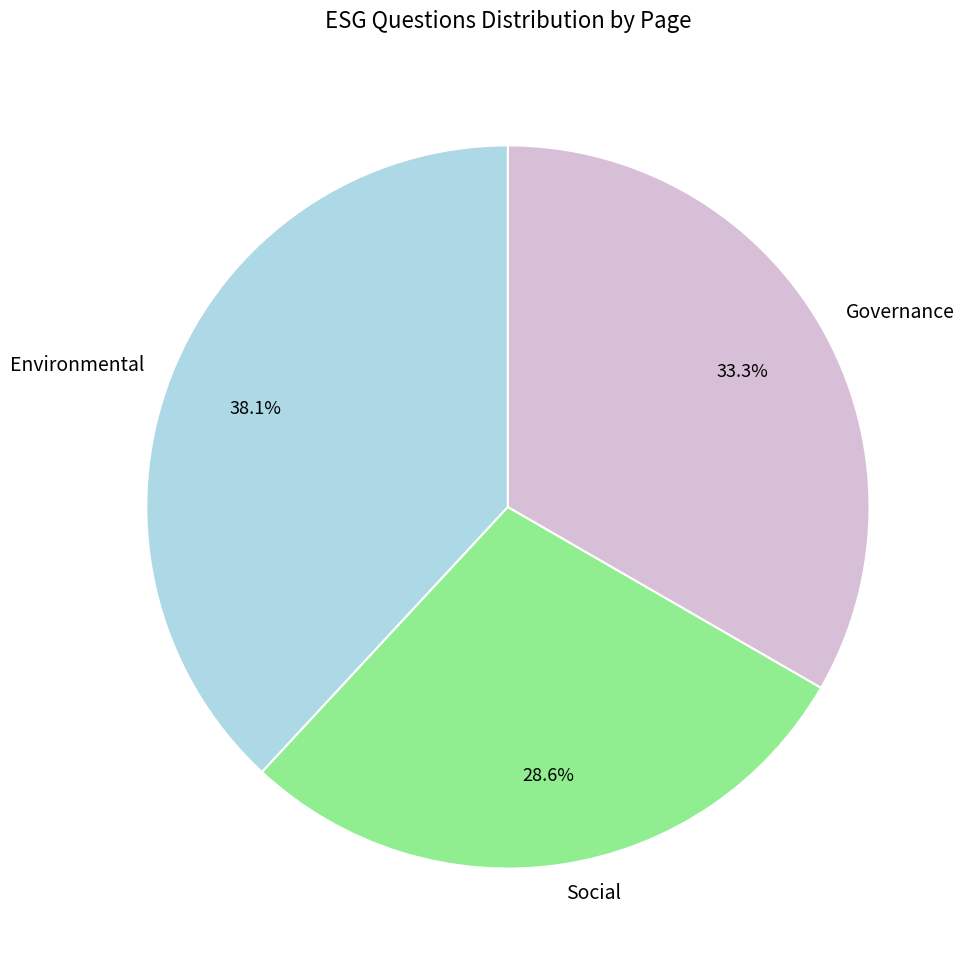

To the nearest percent, what is the difference between the Social and Environmental slice percentages?

10%